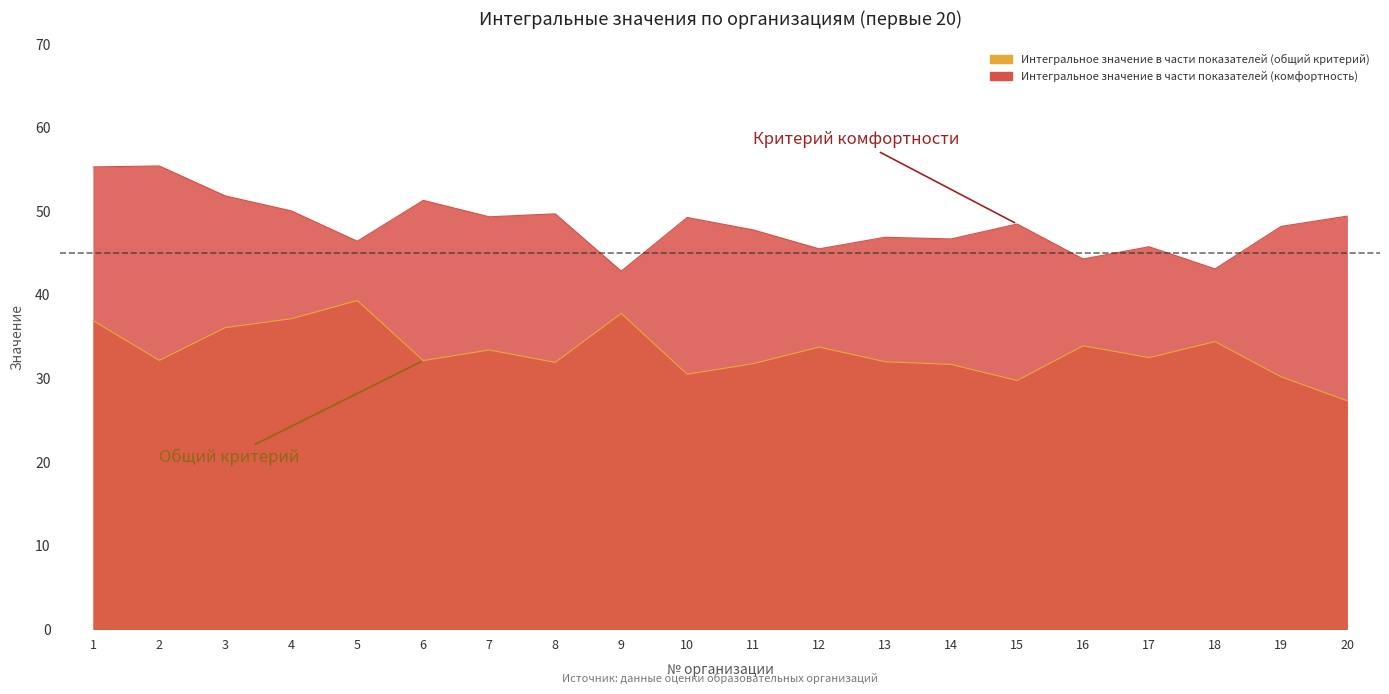

At which category is the sum across all series the highest?

1